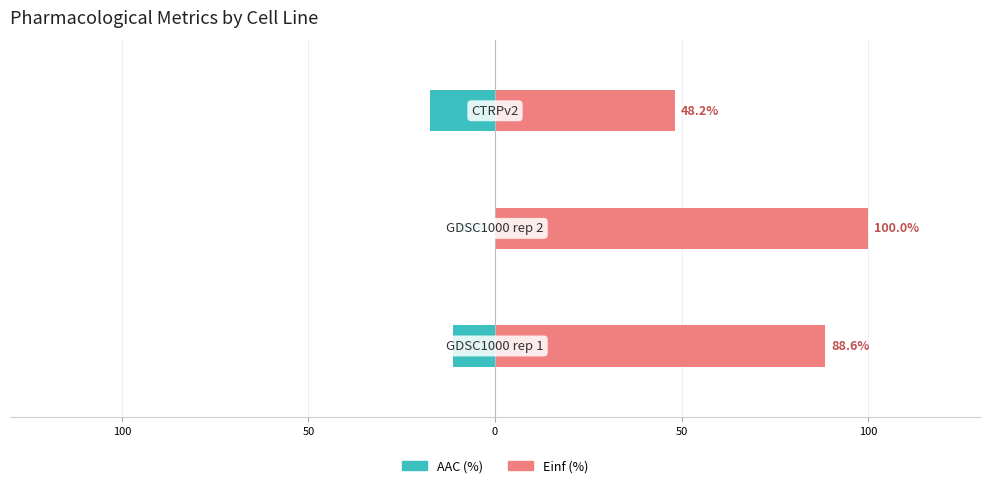

Are the bars horizontal?

Yes